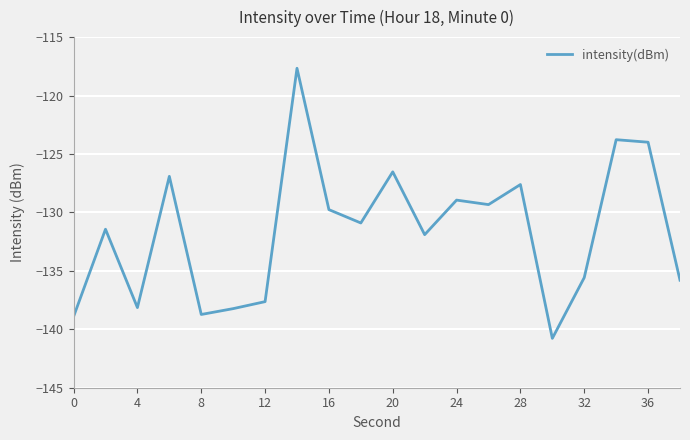

What is the difference between the maximum and minimum values?

23.1